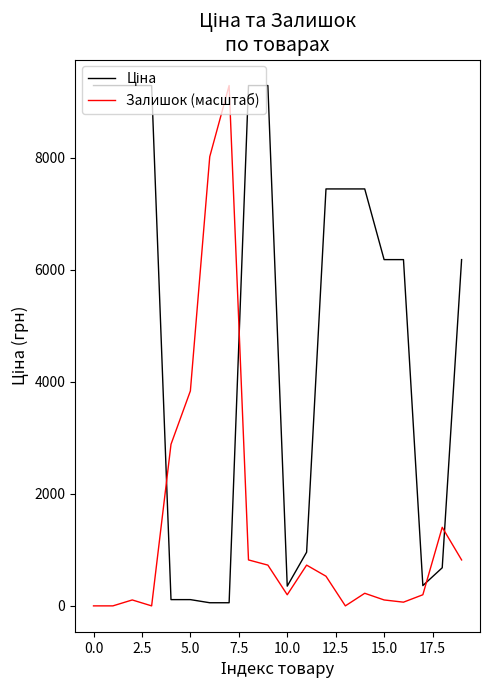

How many lines are shown in the chart?

2